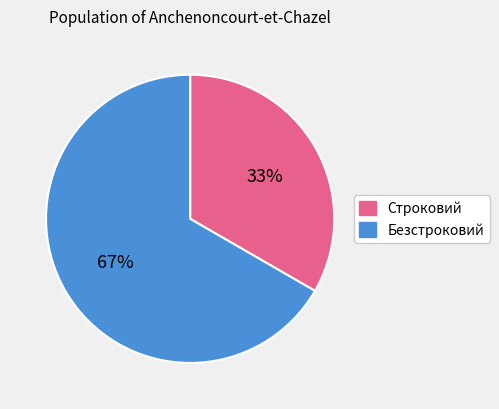

To the nearest percent, what percentage of the pie is Безстроковий?

67%